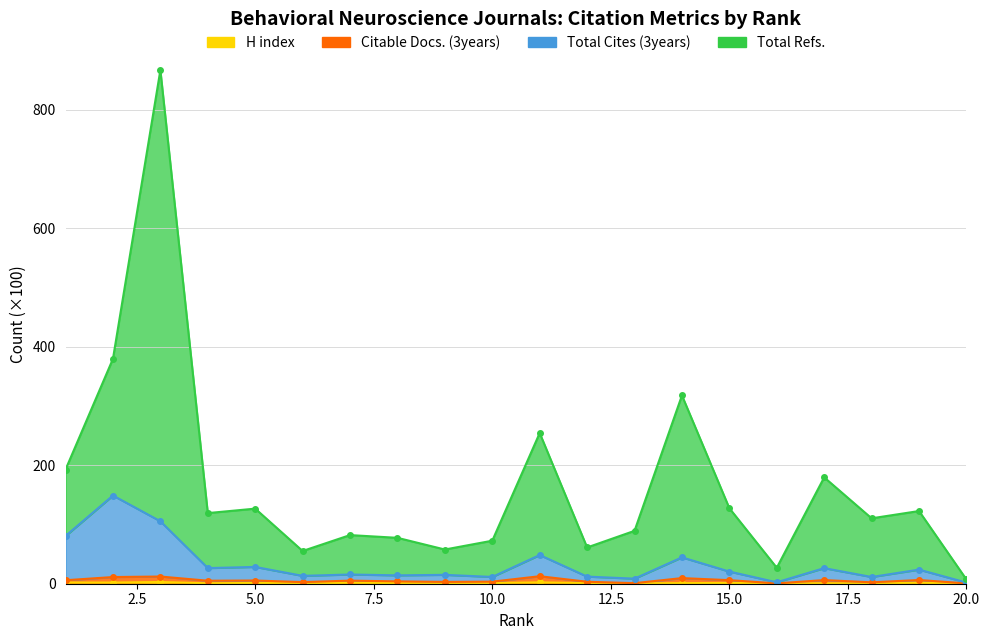

What is the sum of the Citable Docs. (3years) values at 7 and 6?

7.9